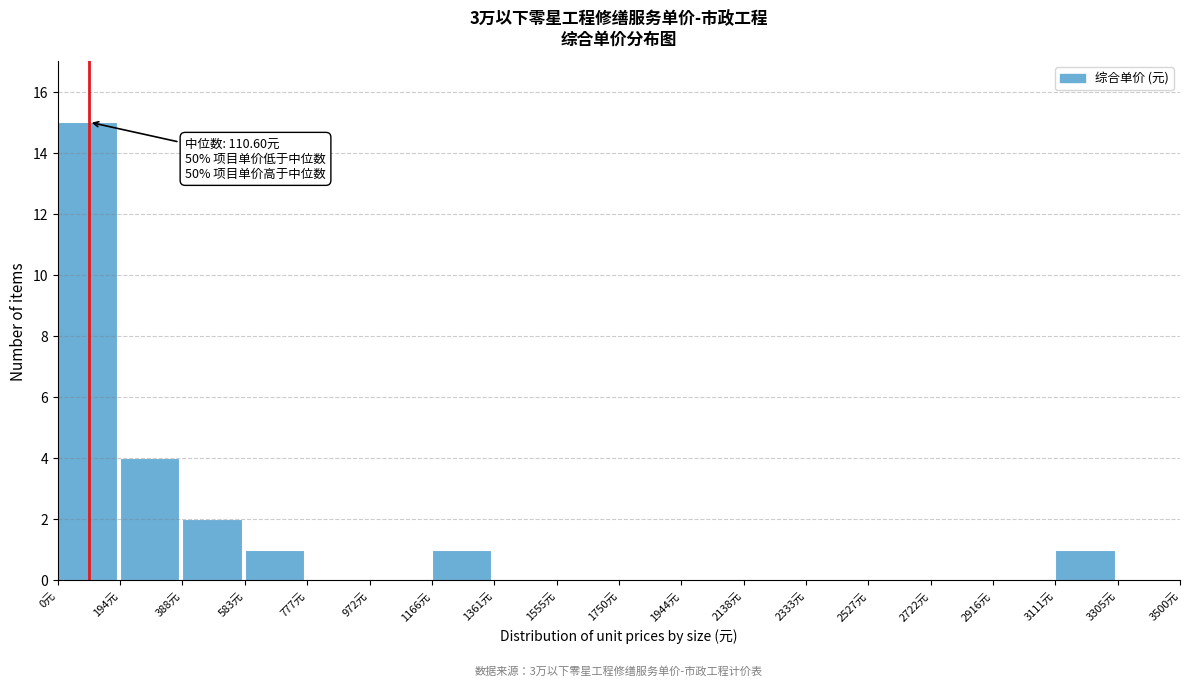

Over which range of the x-axis is the bar tallest?

0 to 200